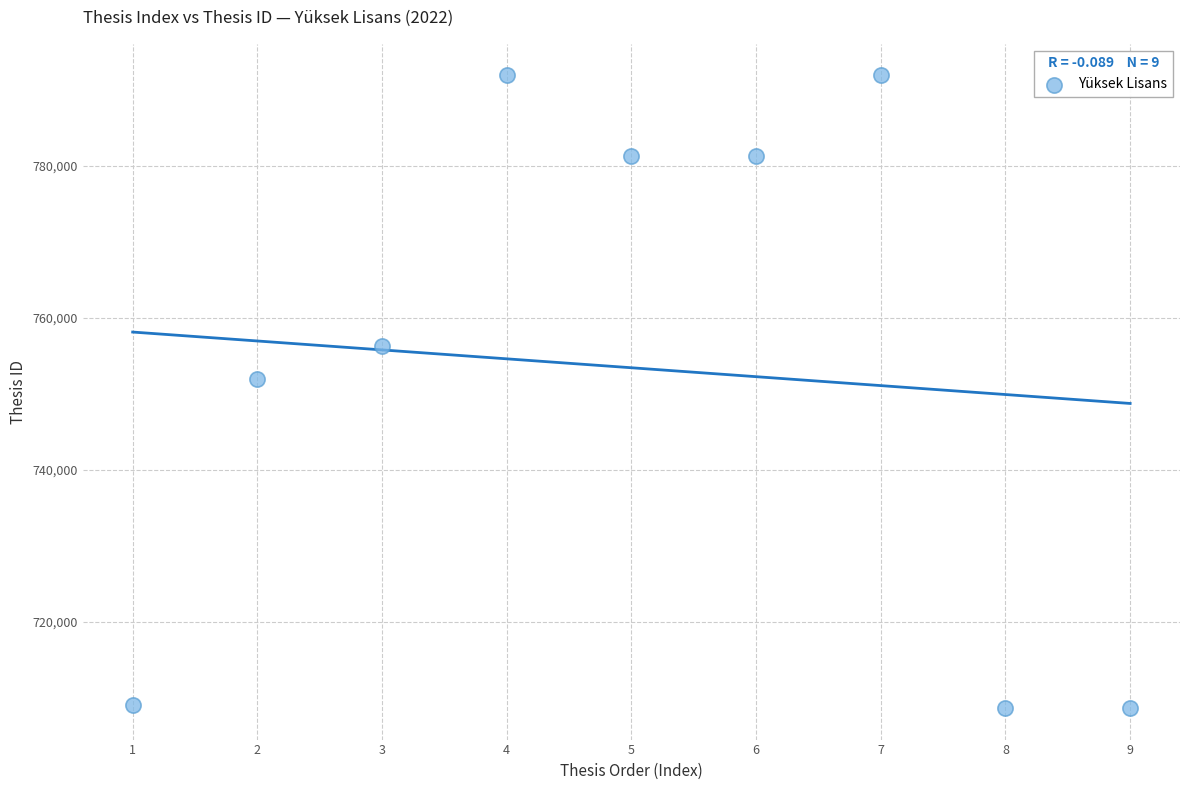

What is the average X value?

5